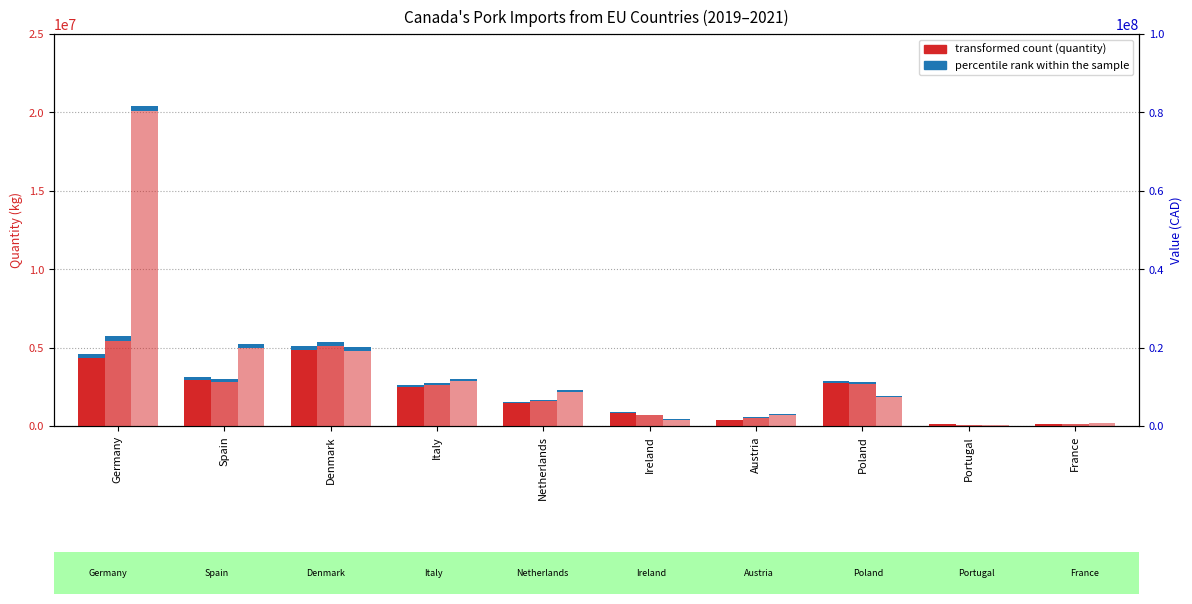

At which label does Qty 2019 first exceed 2595842?

Germany